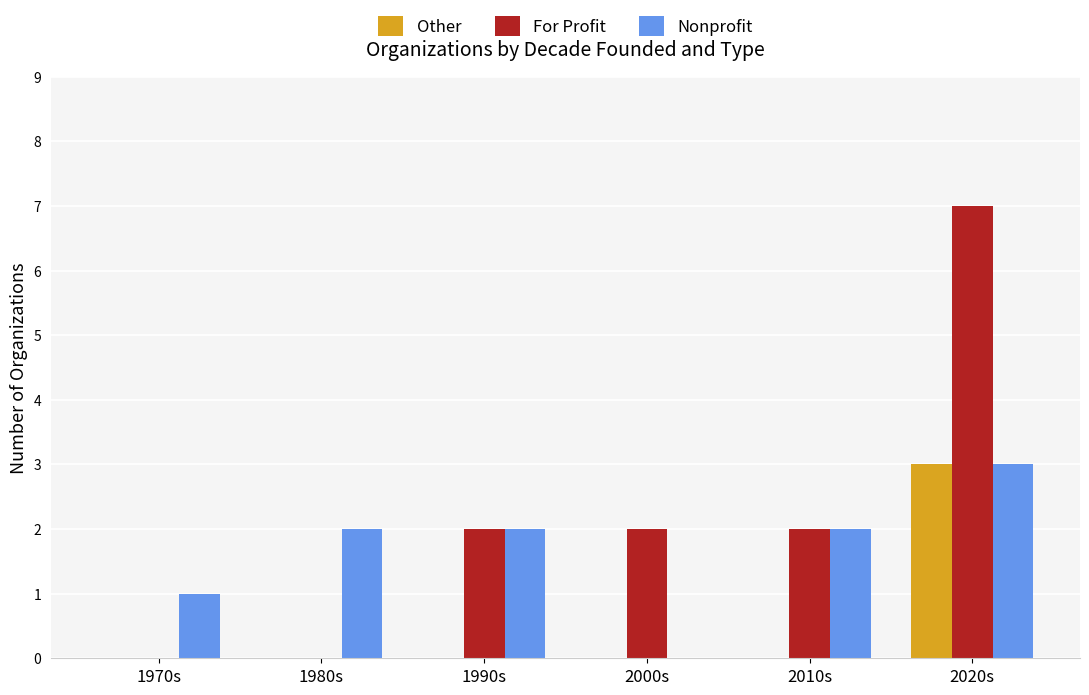

Is it true that Other equals 0 at 2010s?

True